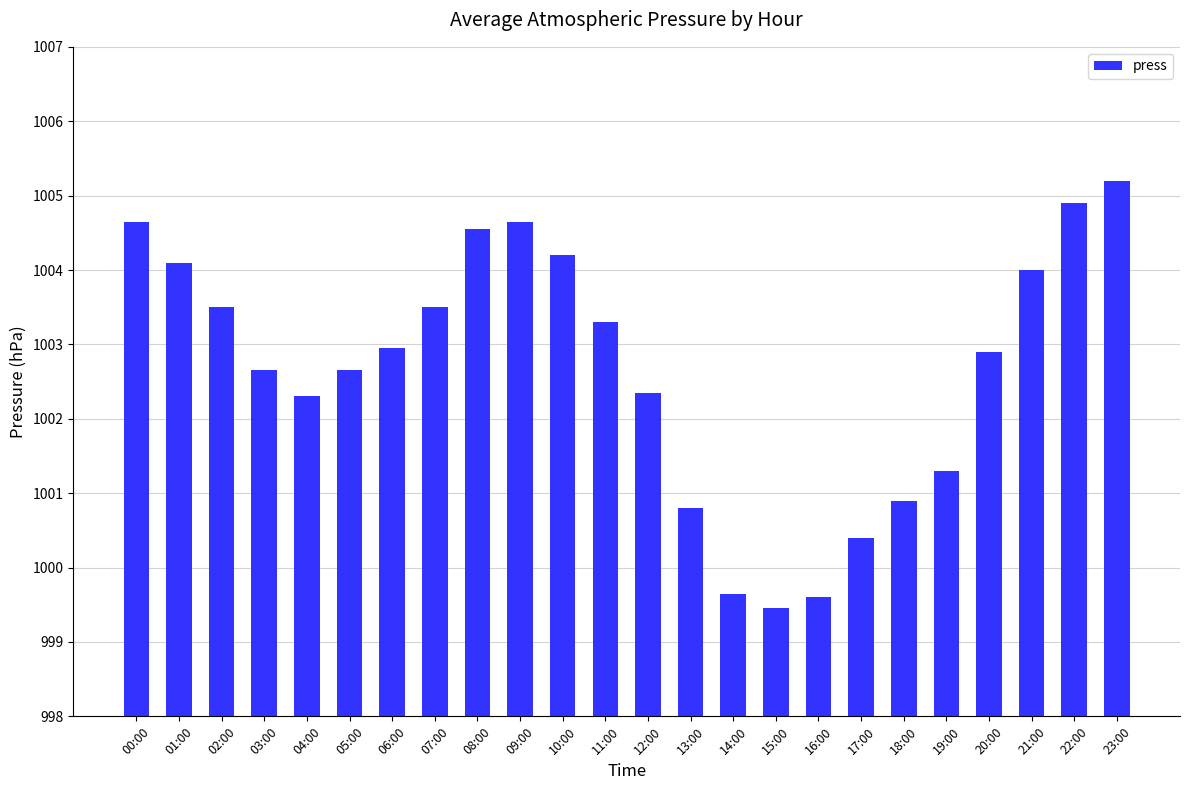

What value does the data have at 23:00?

1005.2